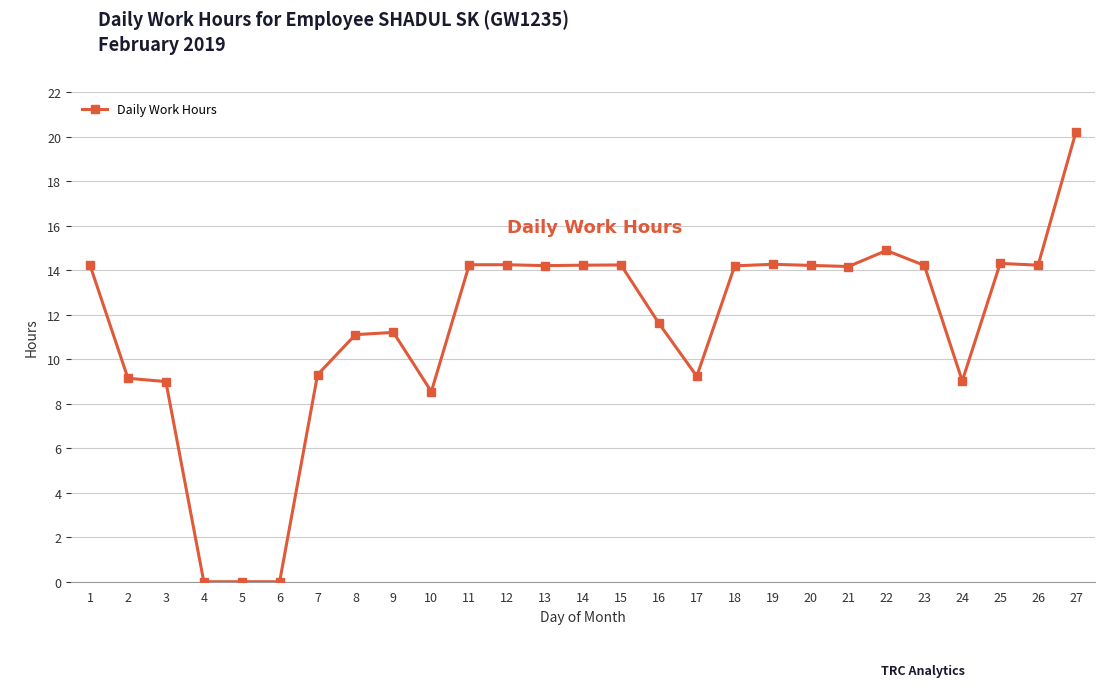

What is the sum of all values?

308.1